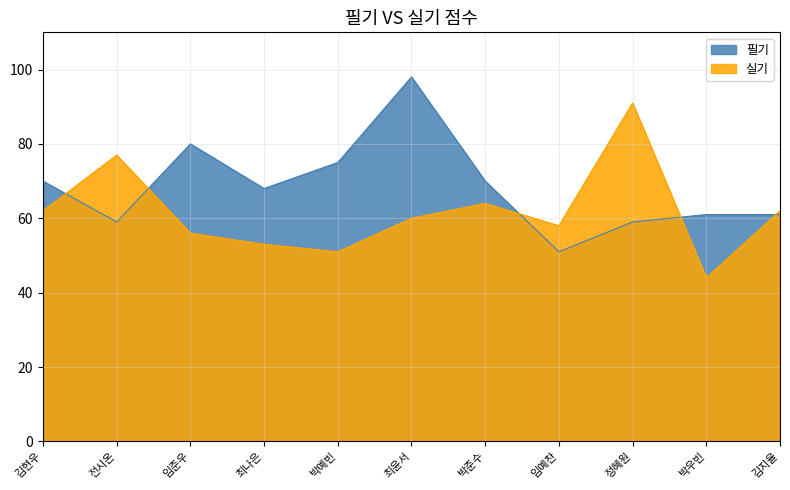

Is it true that 실기 equals 84 at 박예빈?

False